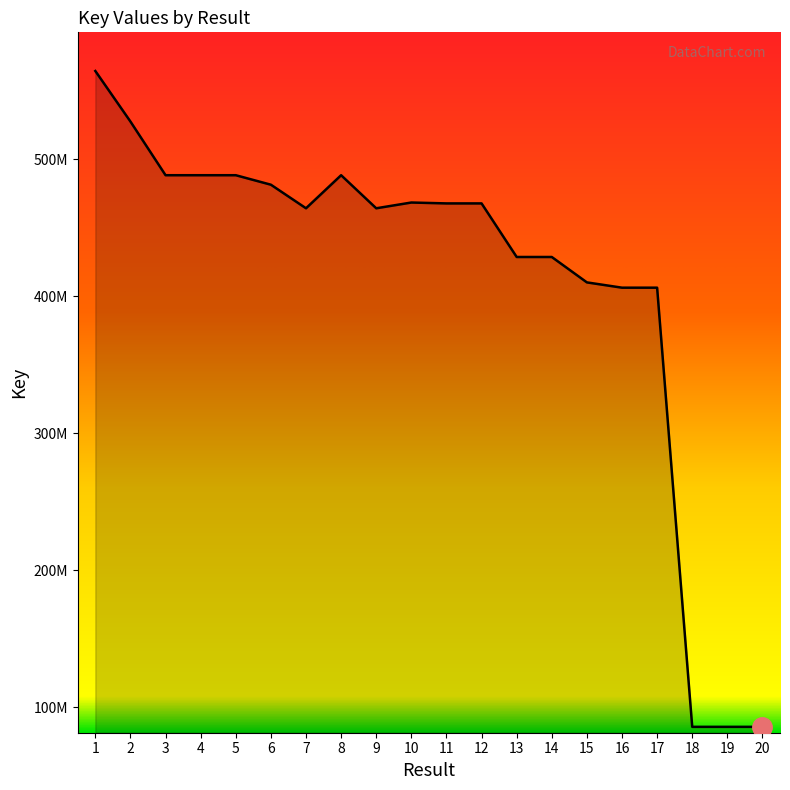

Which label corresponds to the smallest value in the chart?

20